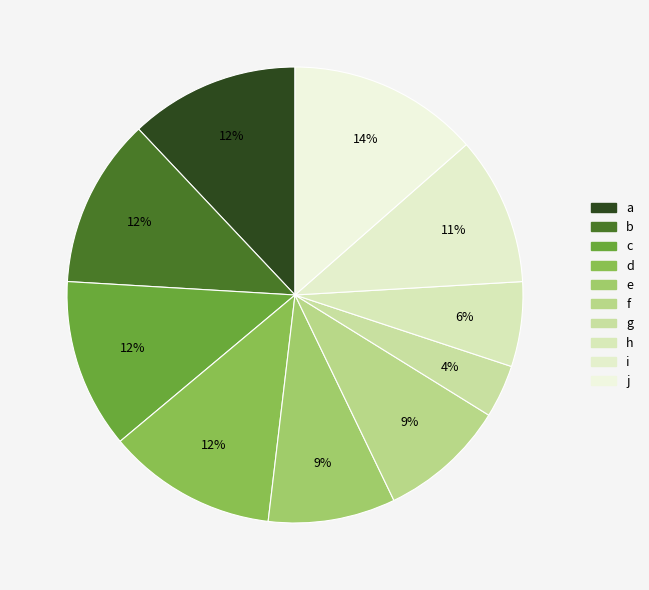

Does any single category account for the majority?

No